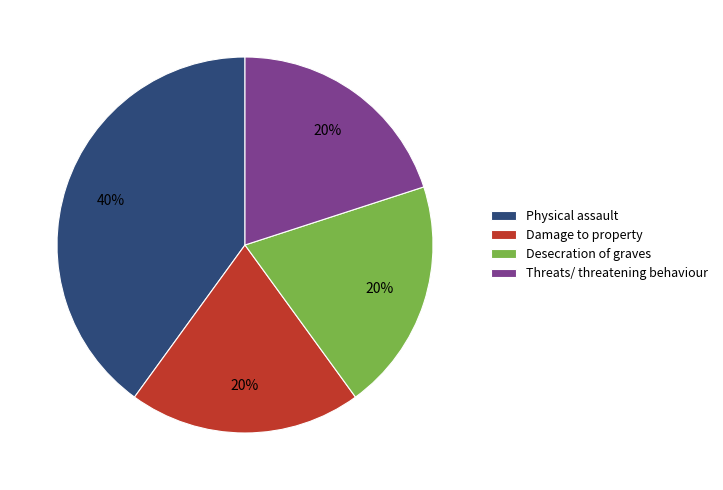

Is there a majority slice in this chart?

No